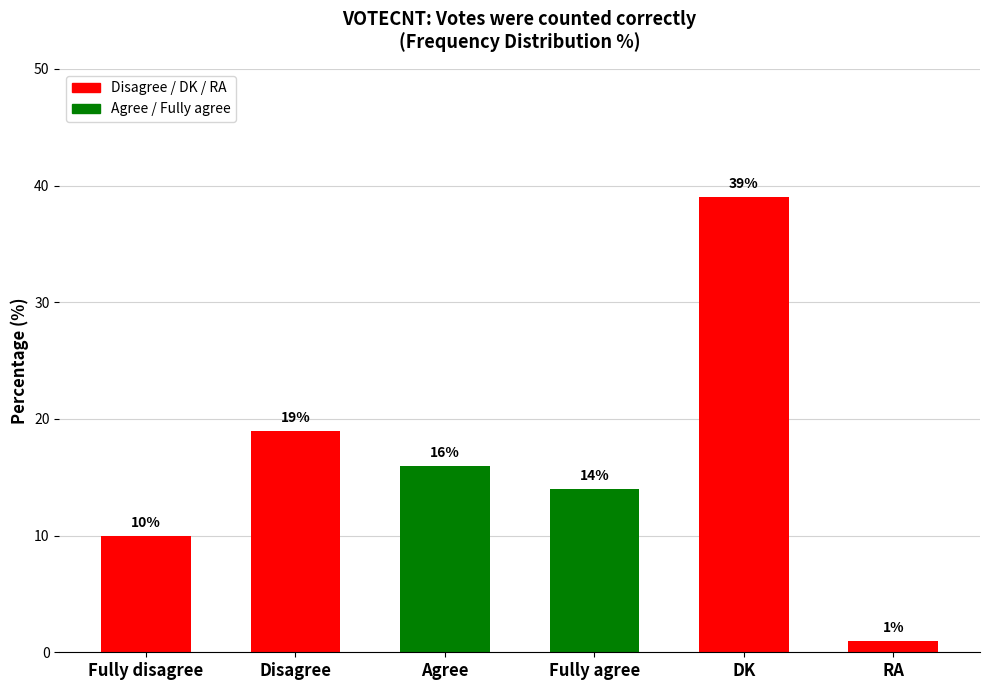

What is the greatest value displayed?

39